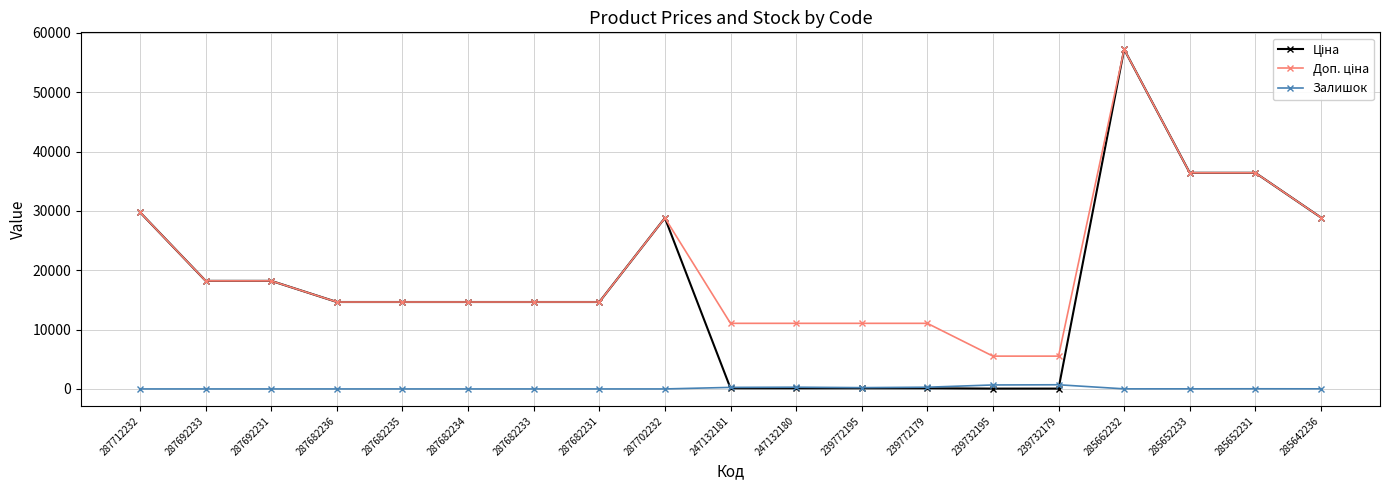

True or false: Залишок has more than 1 points higher than both neighbors.

True